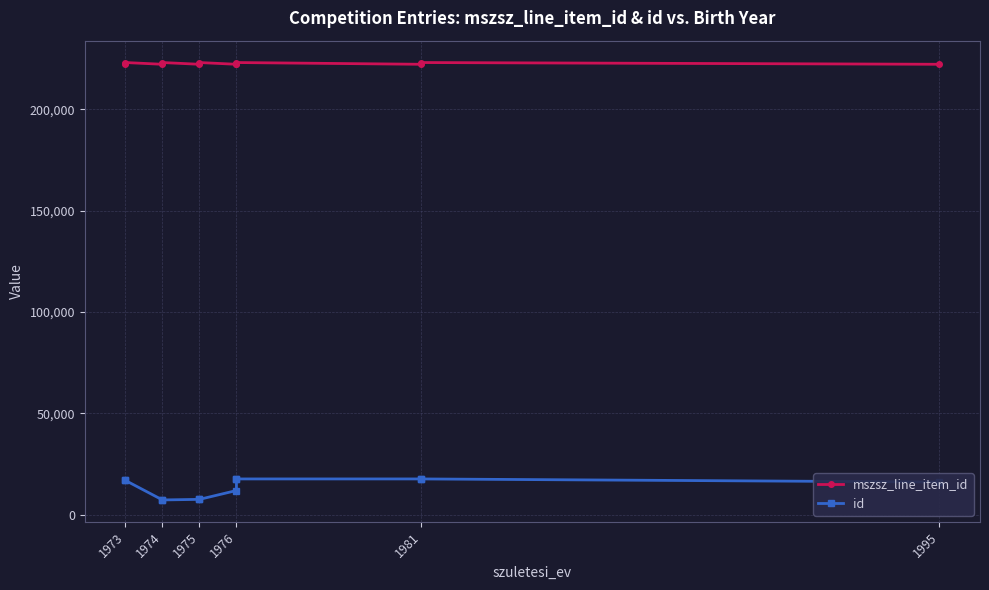

What is the average value of the mszsz_line_item_id series?

222501